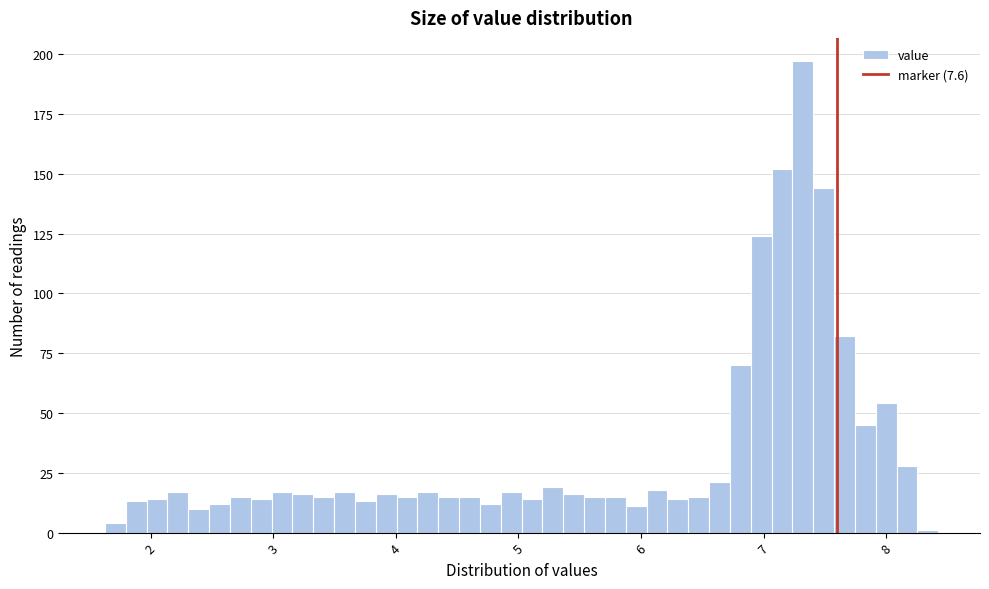

Read against the x-axis, roughly where is the centre of the tallest bar?

7.3